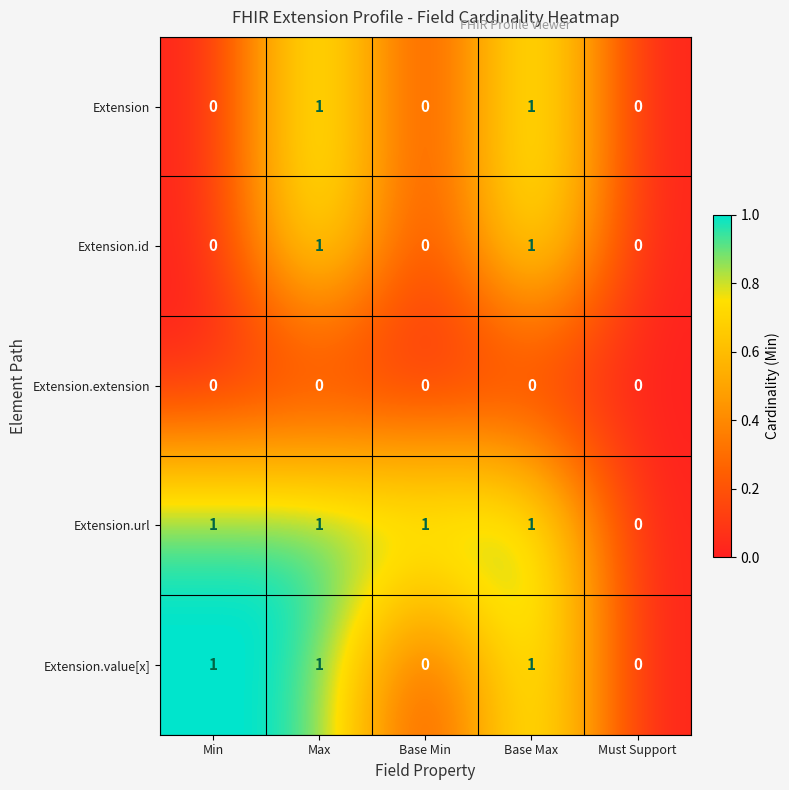

The value of Extension.value[x] at Base Min is 0. True or false?

True